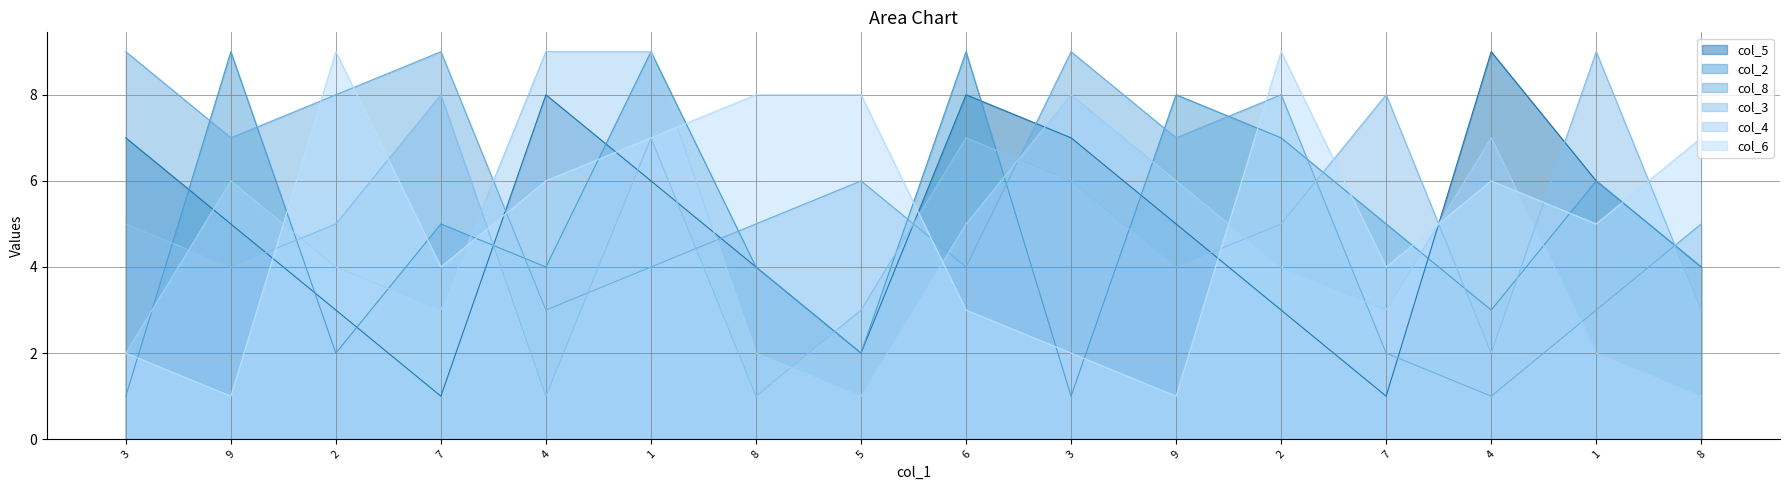

Between 1 and 8, which series saw the biggest shift?

col_4